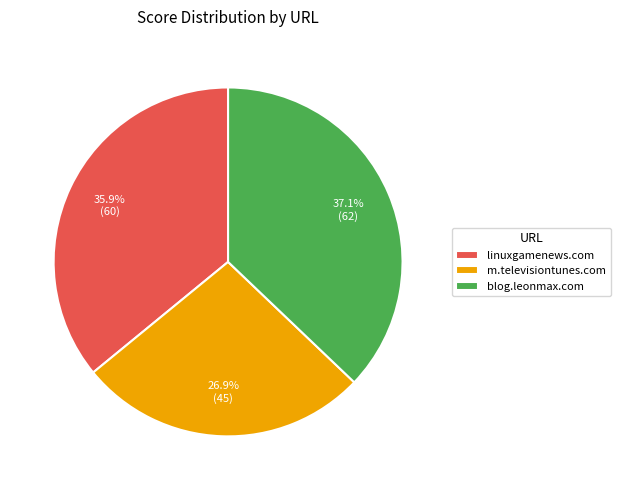

To the nearest percent, what is the average slice percentage?

33%